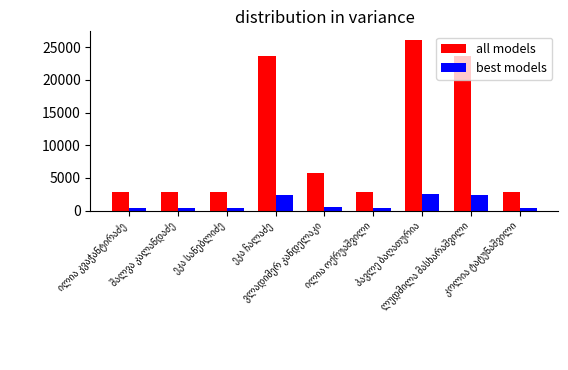

What is the difference between the maximum and second lowest values in the all models series?

23226